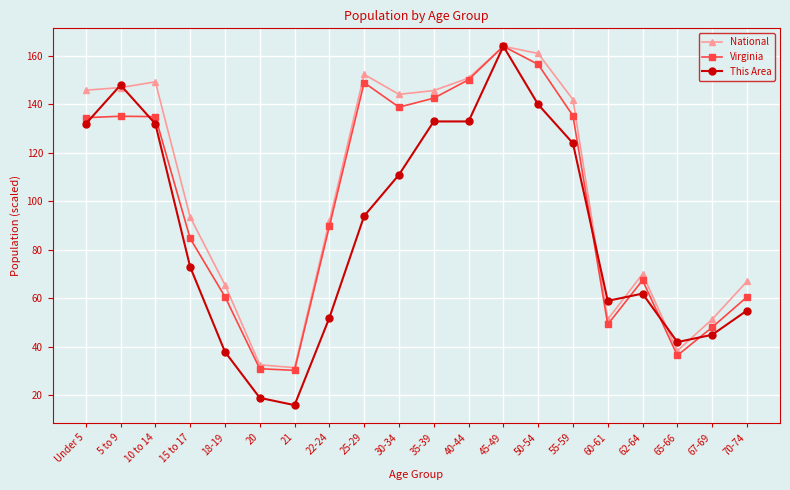

How many lines are shown in the chart?

3